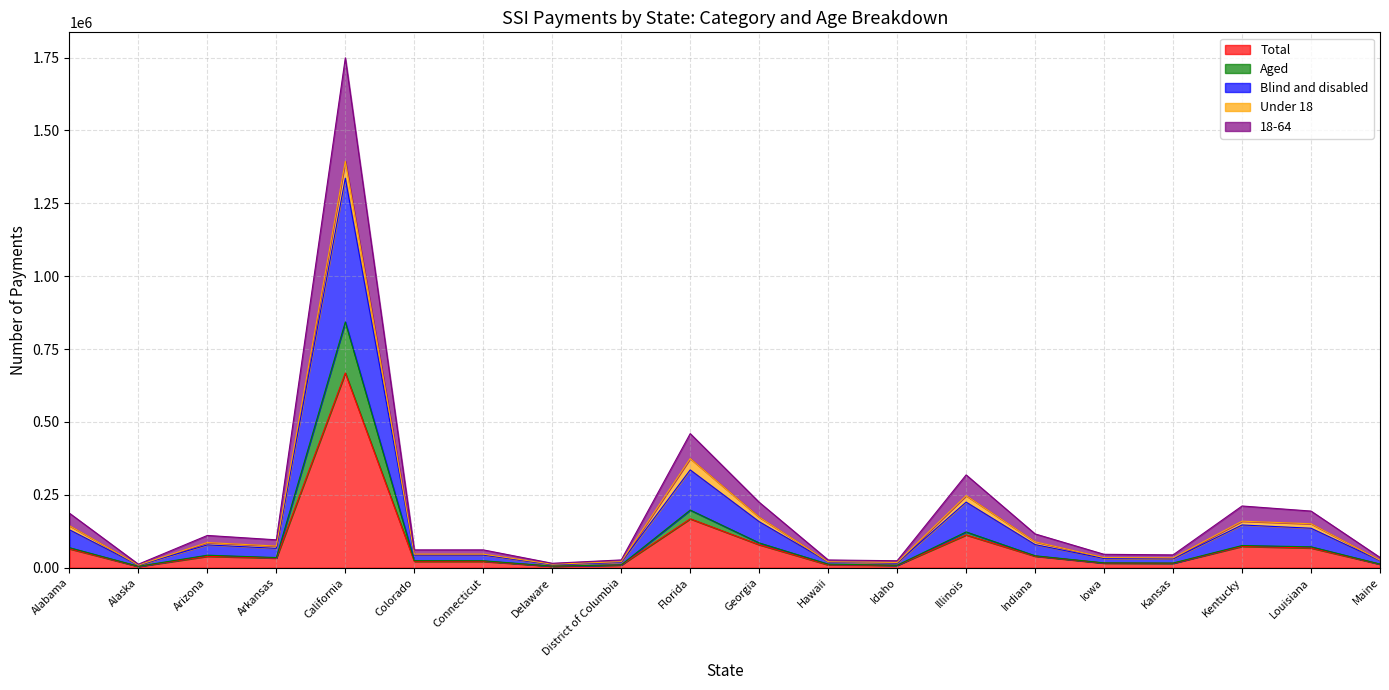

At which category does the chart reach its minimum across all series?

Alaska